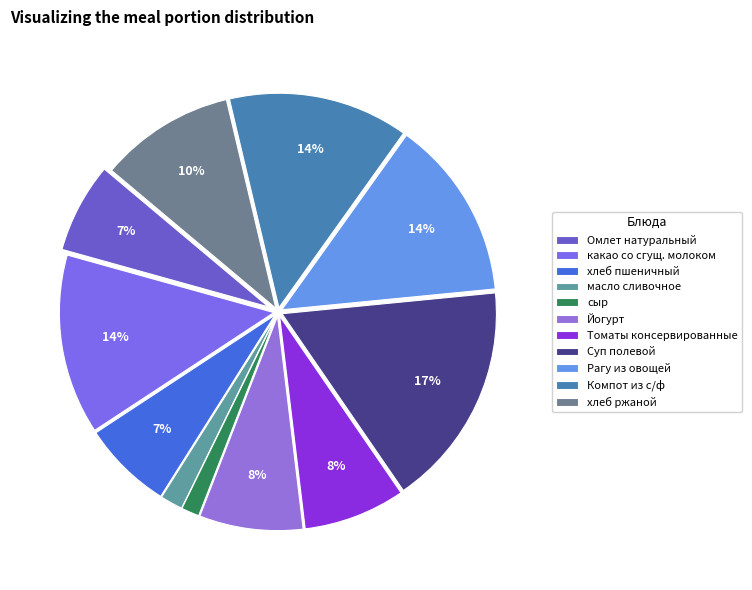

Is it true that хлеб ржаной is 10% of the pie?

True